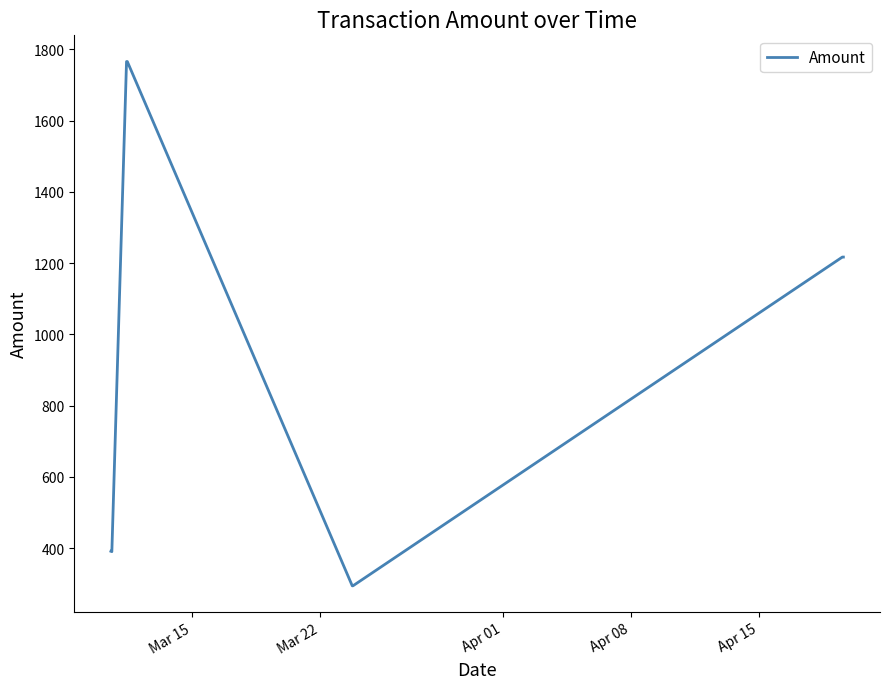

How many lines are shown in the chart?

1